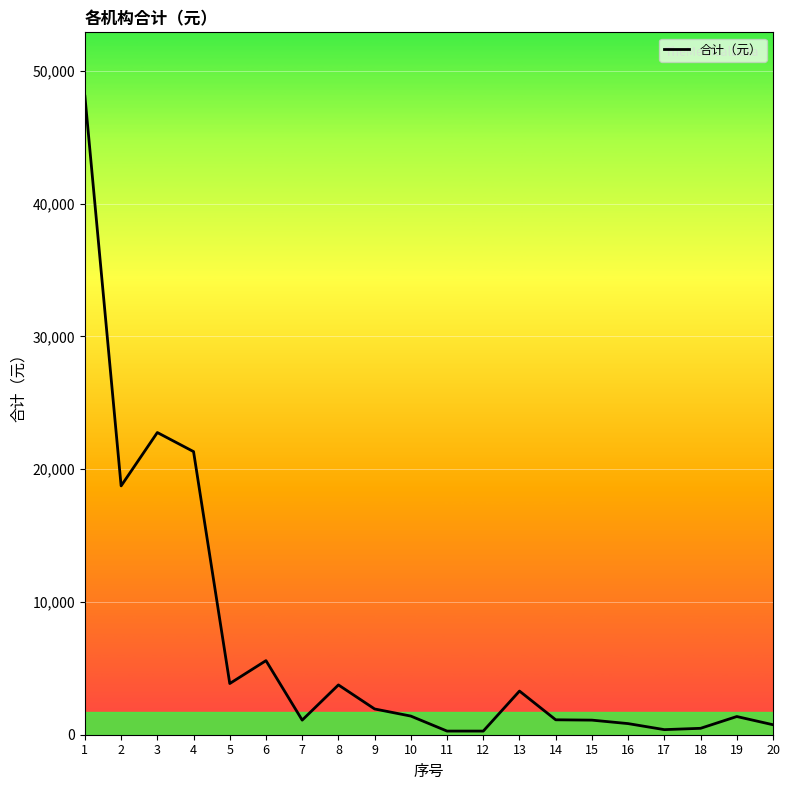

What is the difference between the second highest and second lowest values?

22484